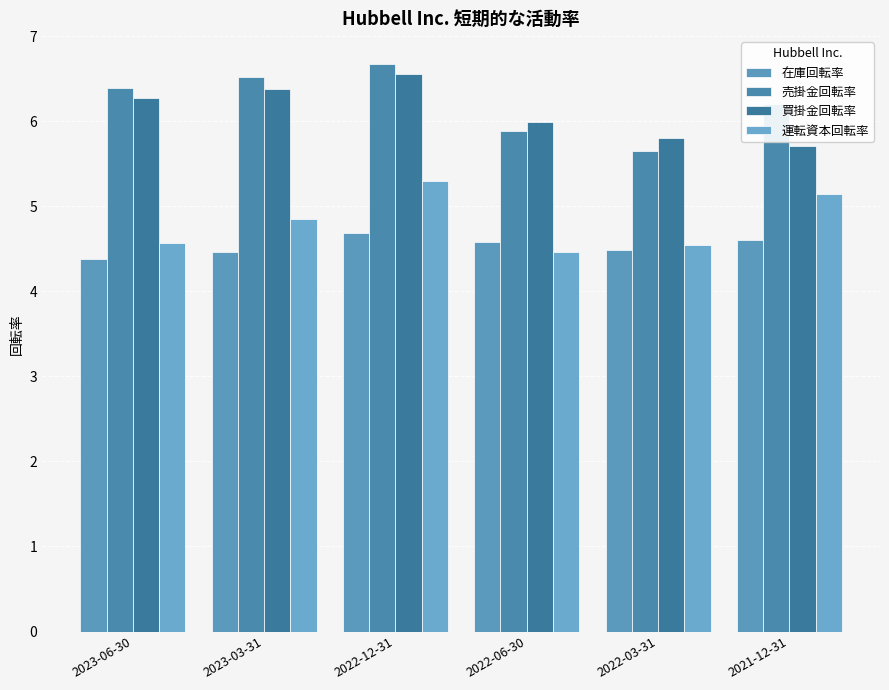

How many distinct data groups are displayed?

4